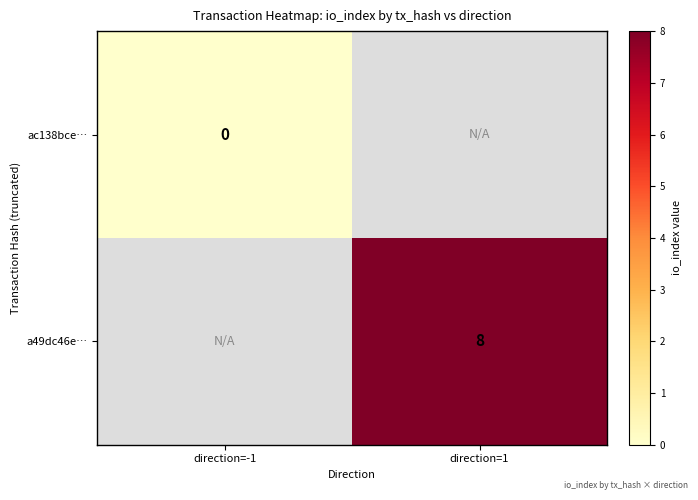

The value of a49dc46e… at direction=1 is 8. True or false?

True